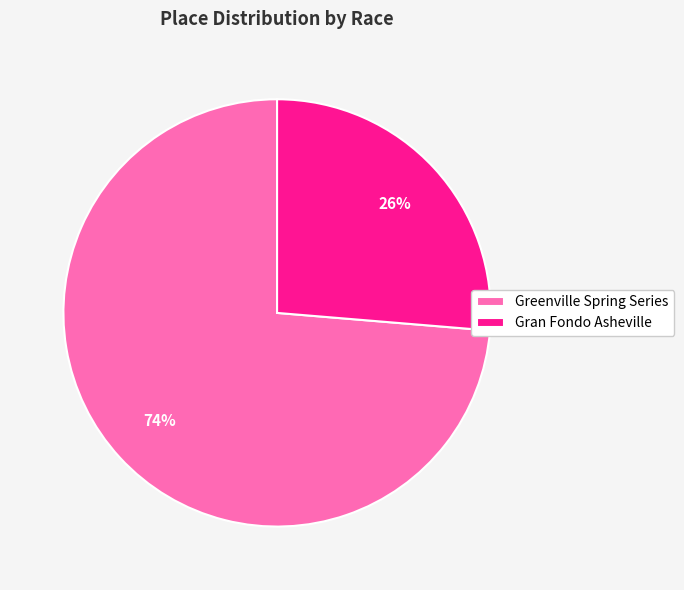

How many slices are in this pie chart?

2